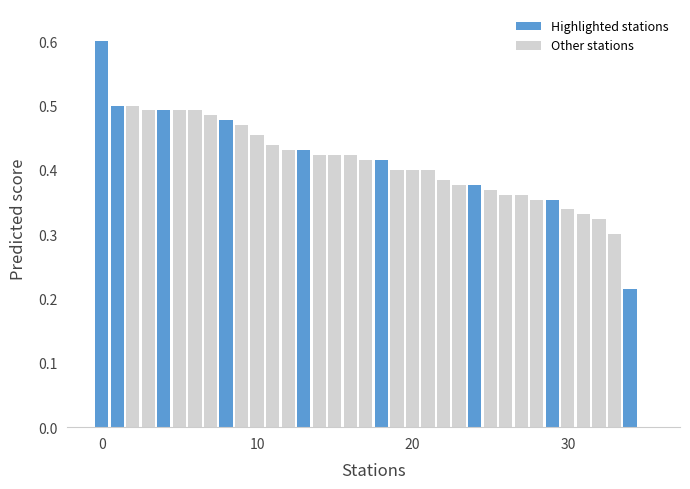

What is the greatest value displayed?

0.6